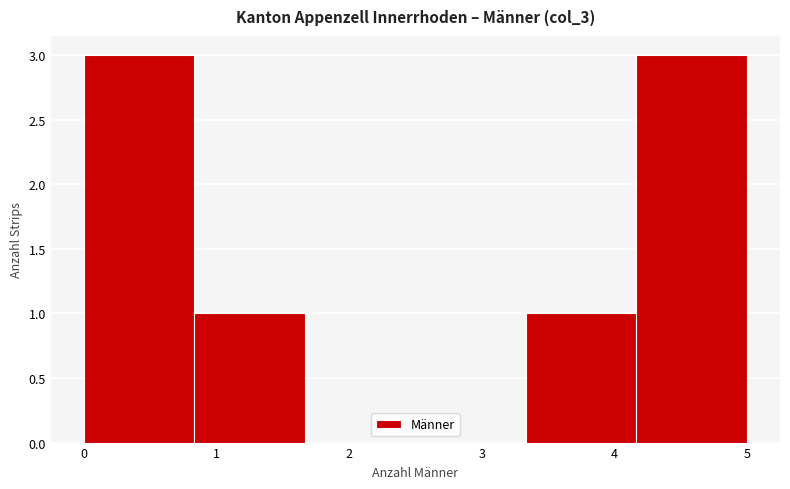

Reading left to right, transcribe this chart: for each bar, give the range it covers on the x-axis and its height. Neither the bar edges nor the heights are printed on the chart, so give them approximately, as read against the axes.

0.0 to 0.8: 3
0.8 to 1.7: 1
1.7 to 2.5: 0
2.5 to 3.3: 0
3.3 to 4.2: 1
4.2 to 5.0: 3